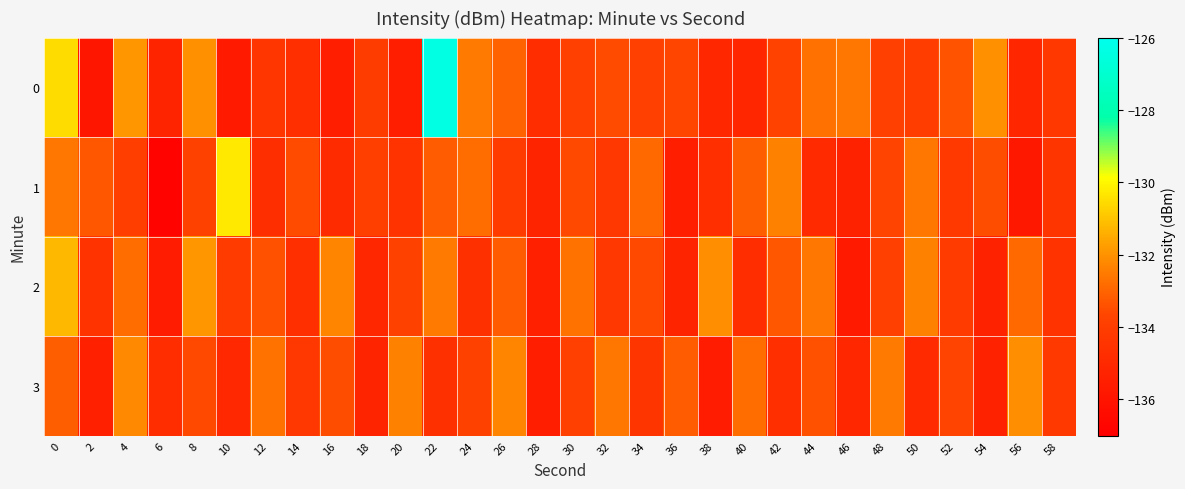

At which category is the sum across all series the highest?

22